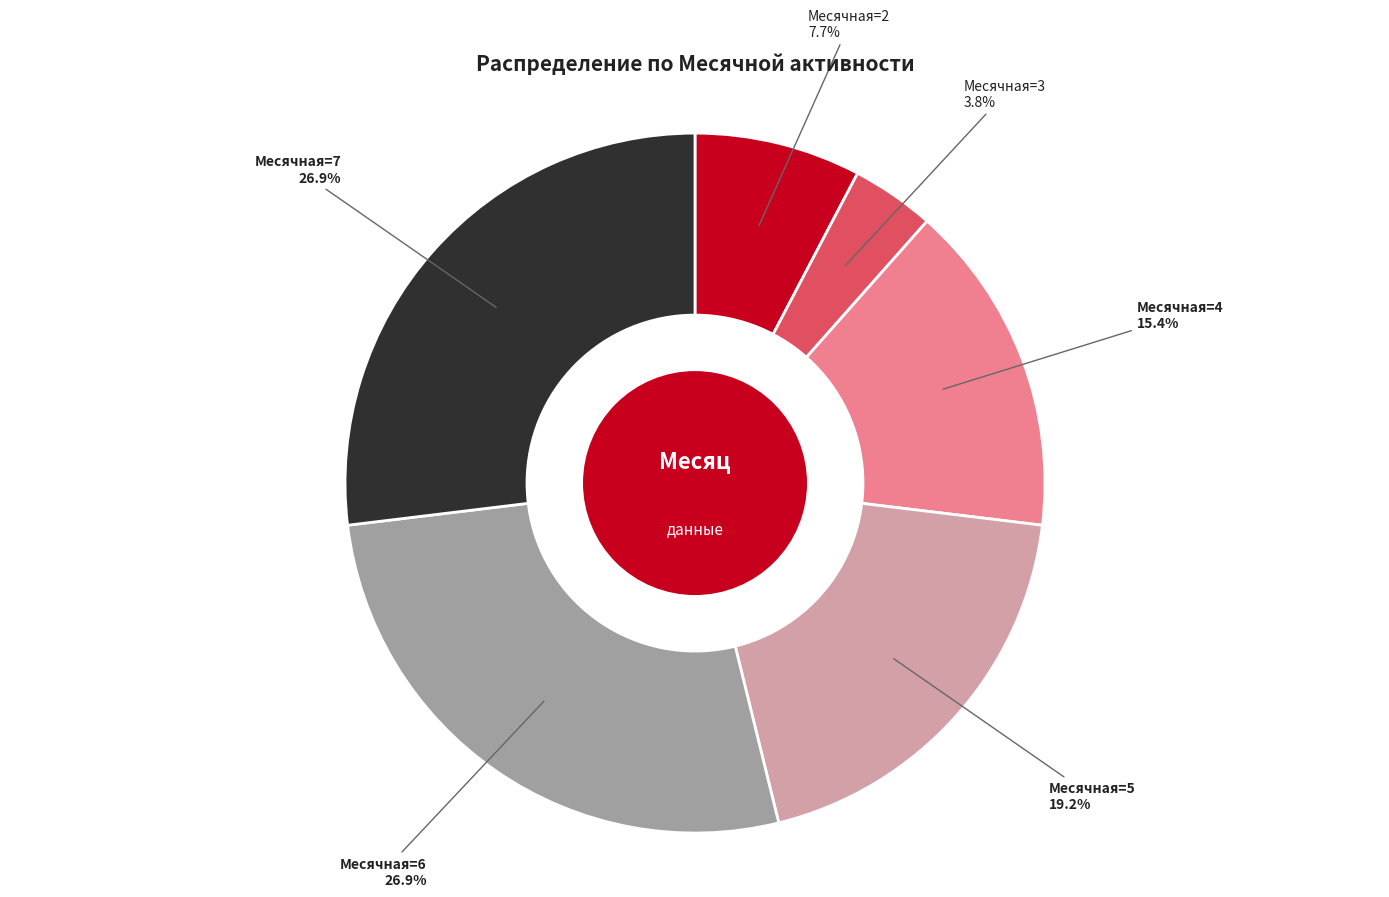

Count the number of slices in the pie.

6